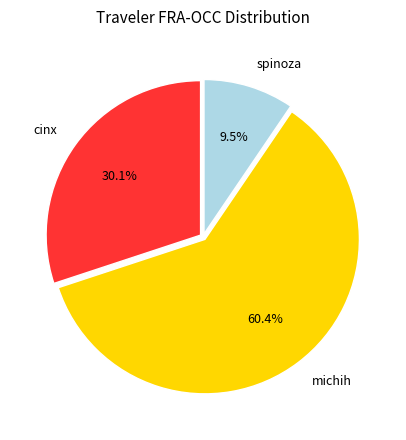

To the nearest percent, what portion does cinx represent?

30%